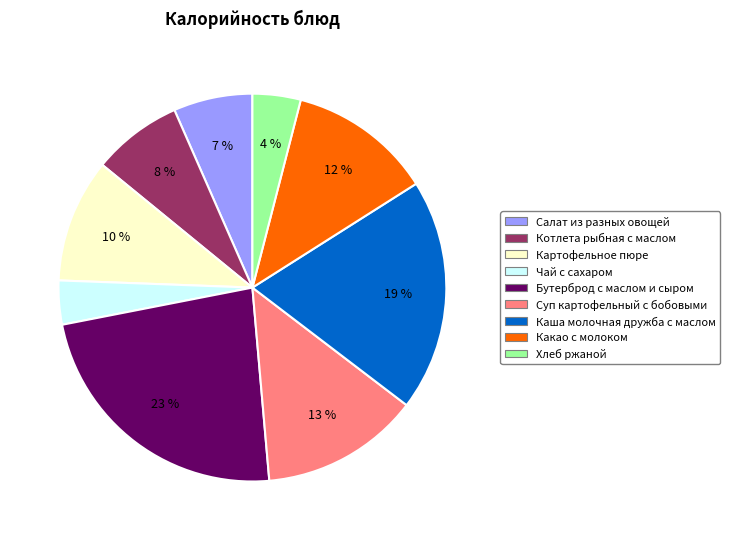

True or false: Каша молочная дружба с маслом accounts for 19% of the total.

True